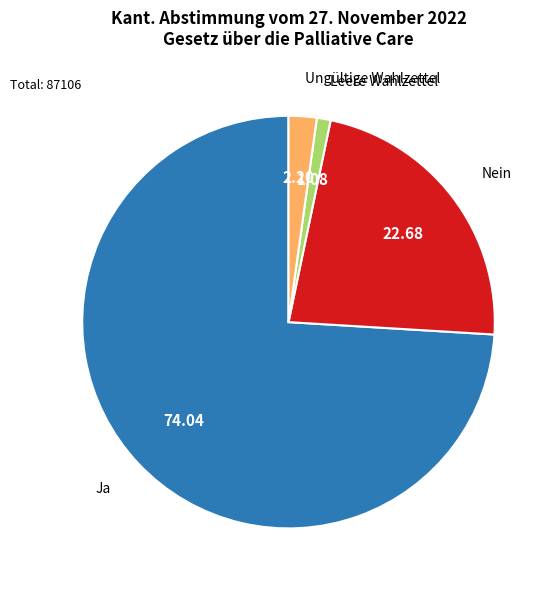

What is the ratio of the value at Nein to the value at Ungültige Wahlzettel?

10.3